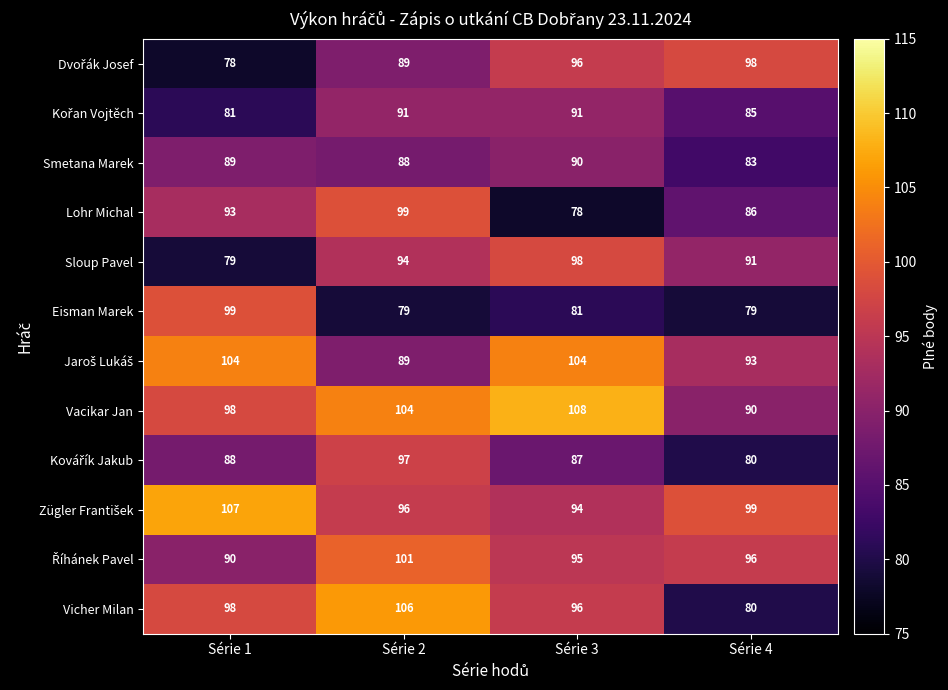

Where is Smetana Marek nearest to the value 86?

Série 2